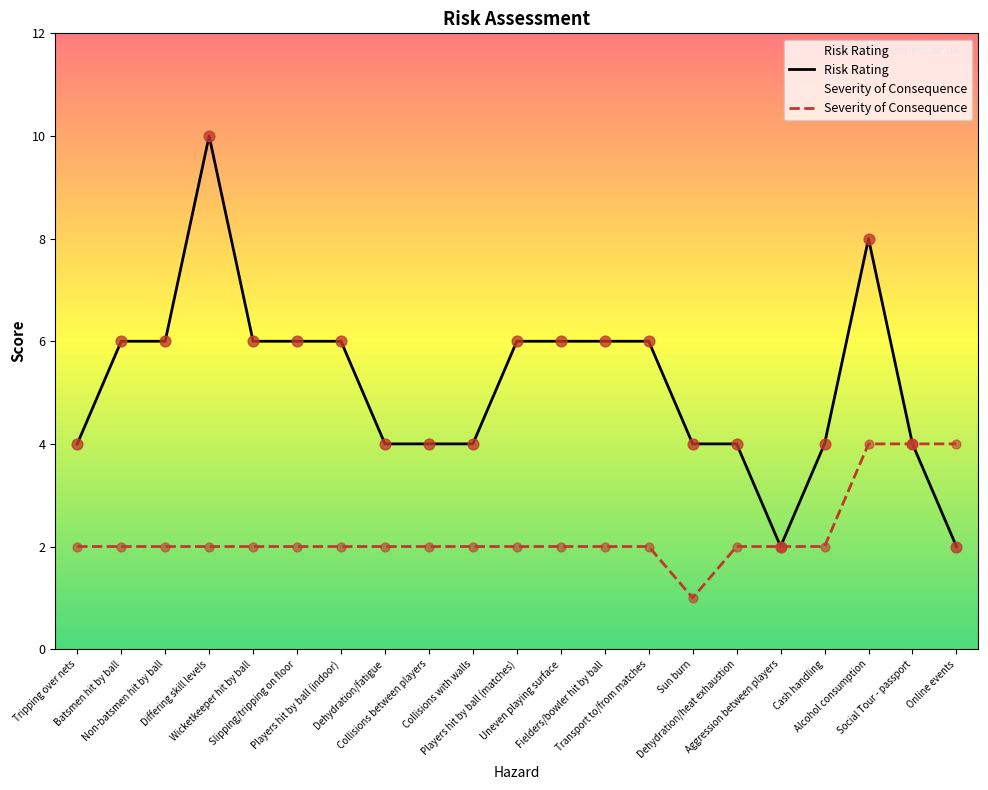

What are all the series names shown in the legend?

Risk Rating, Severity of Consequence